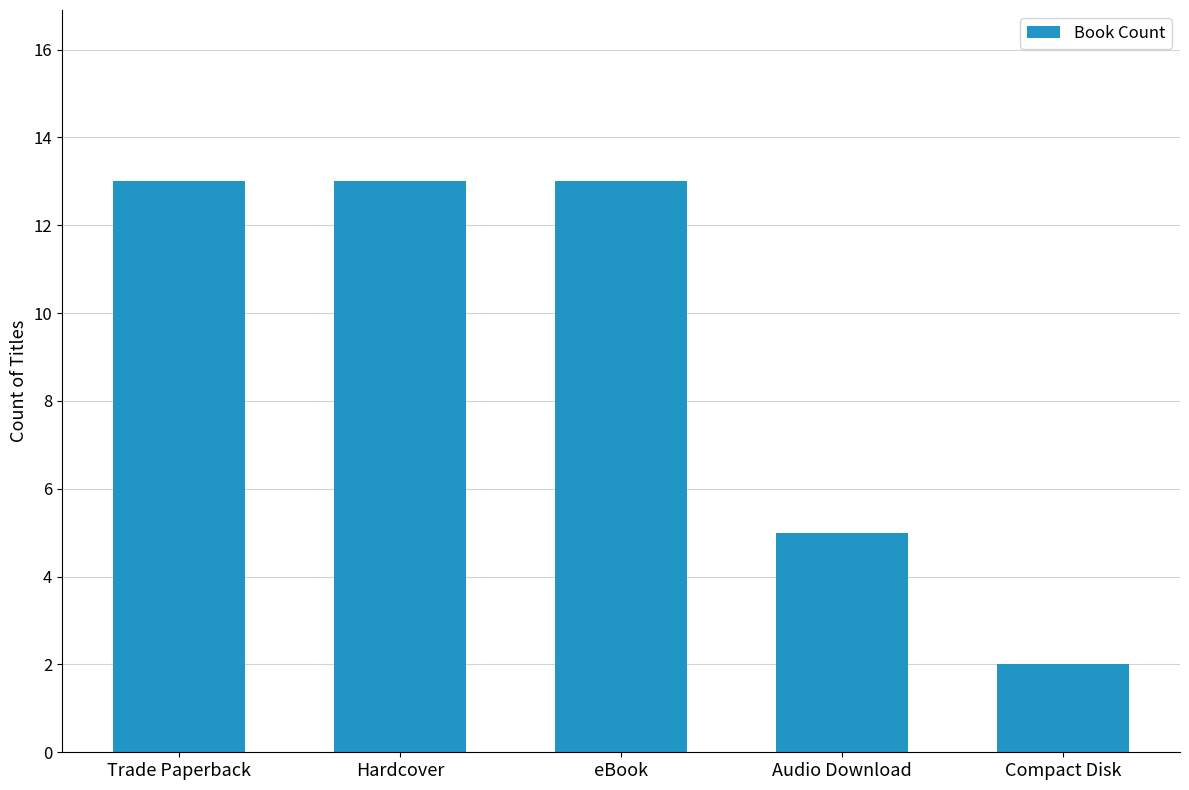

What is the average value?

9